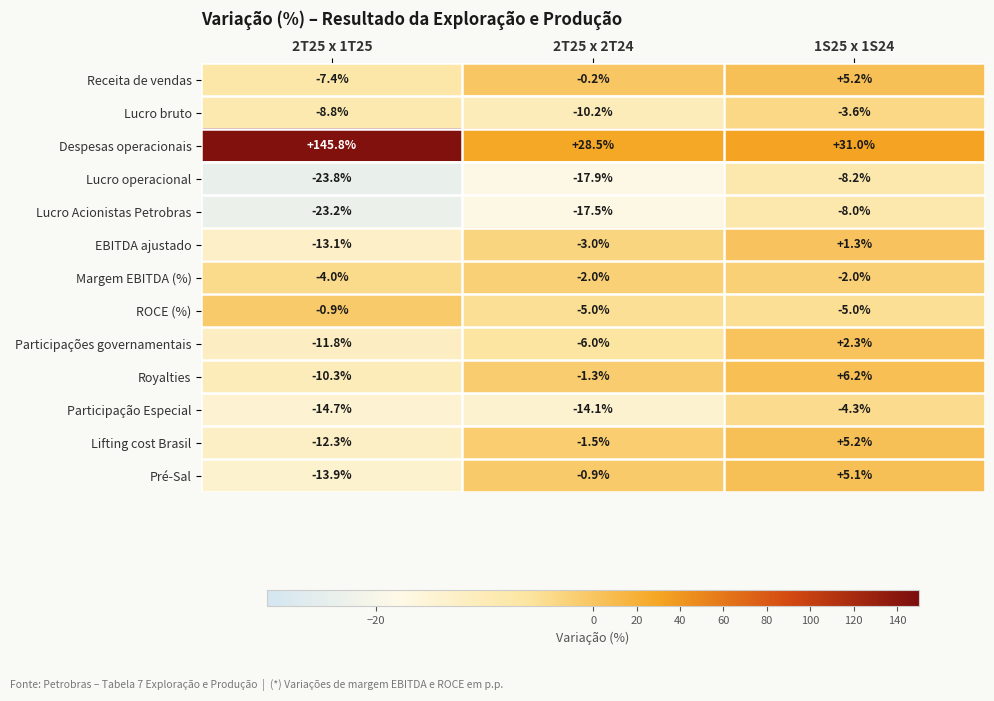

Rank the categories by EBITDA ajustado value from lowest to highest.

2T25 x 1T25, 2T25 x 2T24, 1S25 x 1S24